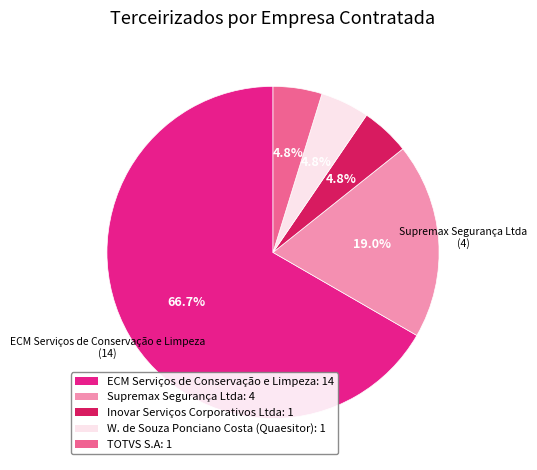

Does any single category account for the majority?

Yes